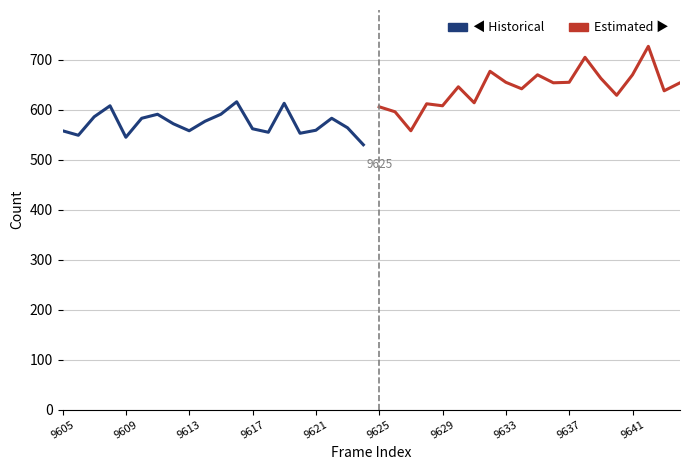

List the series in order of their overall mean, highest first.

Estimated, Historical